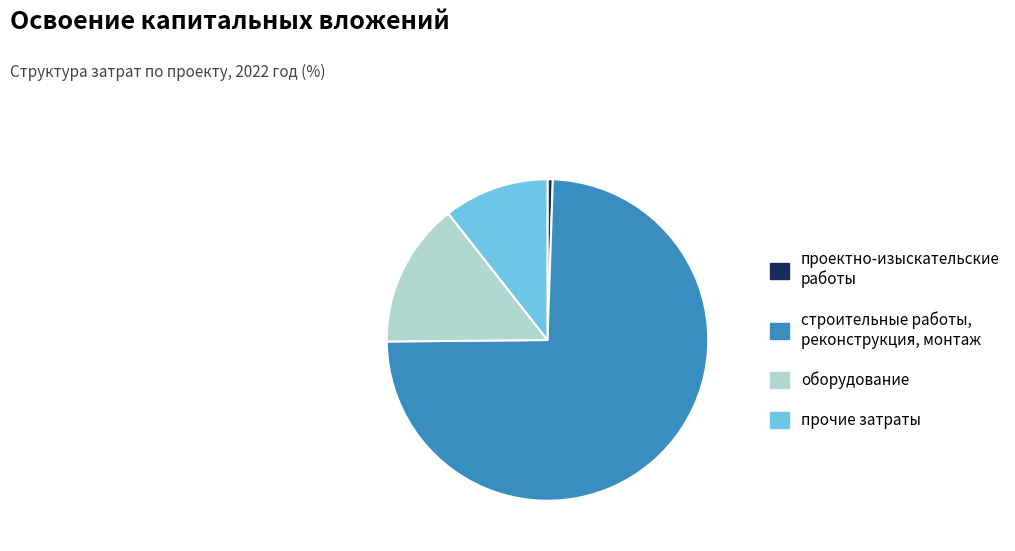

Is the sum of проектно-изыскательские работы and строительные работы, реконструкция, монтаж greater than half?

Yes